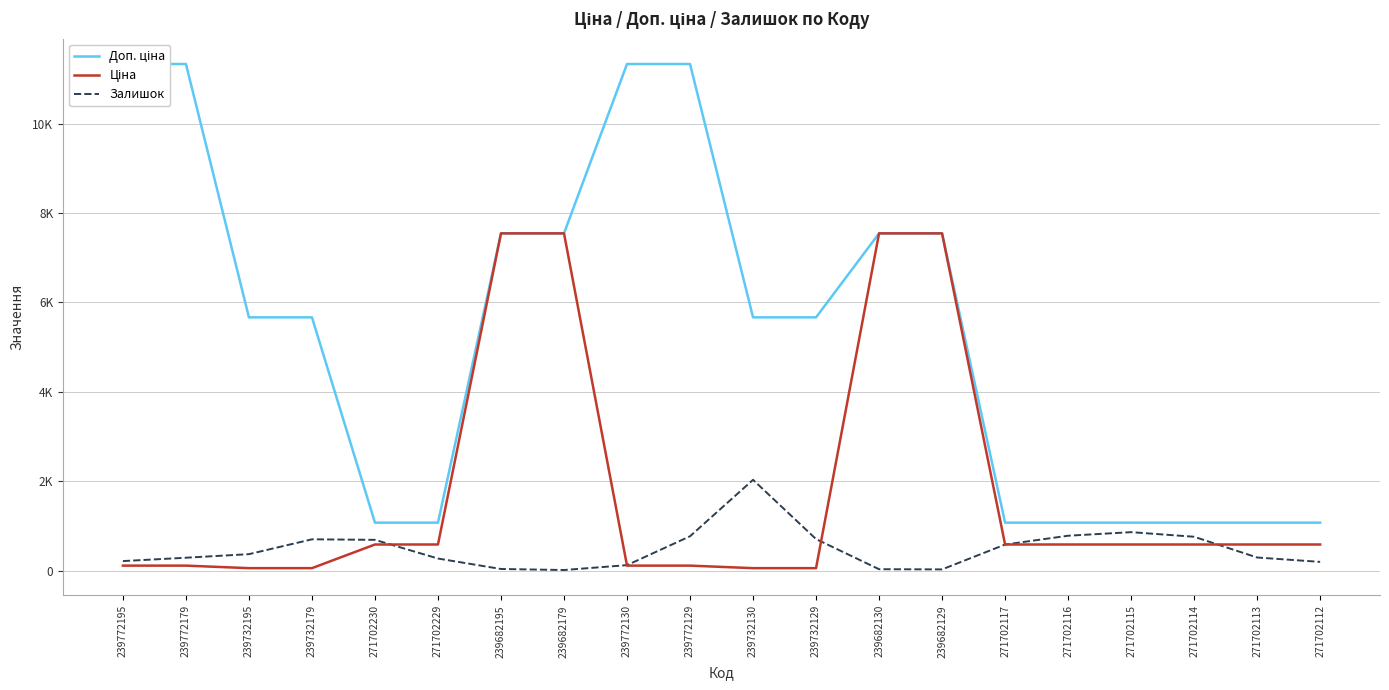

Is it true that Доп. ціна equals 1927.2 at 239732130?

False